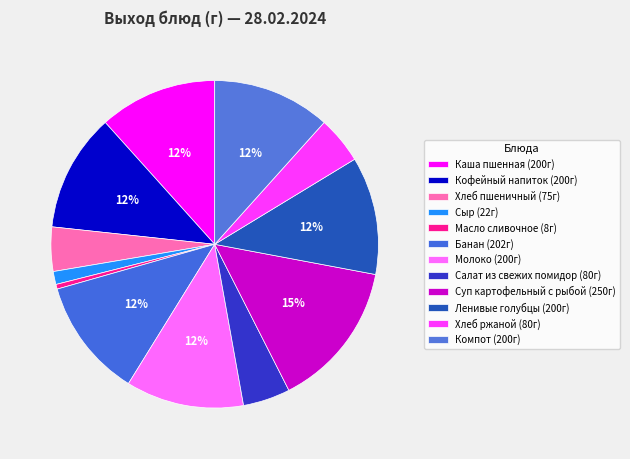

To the nearest percent, what percentage of the pie is Хлеб пшеничный?

4%